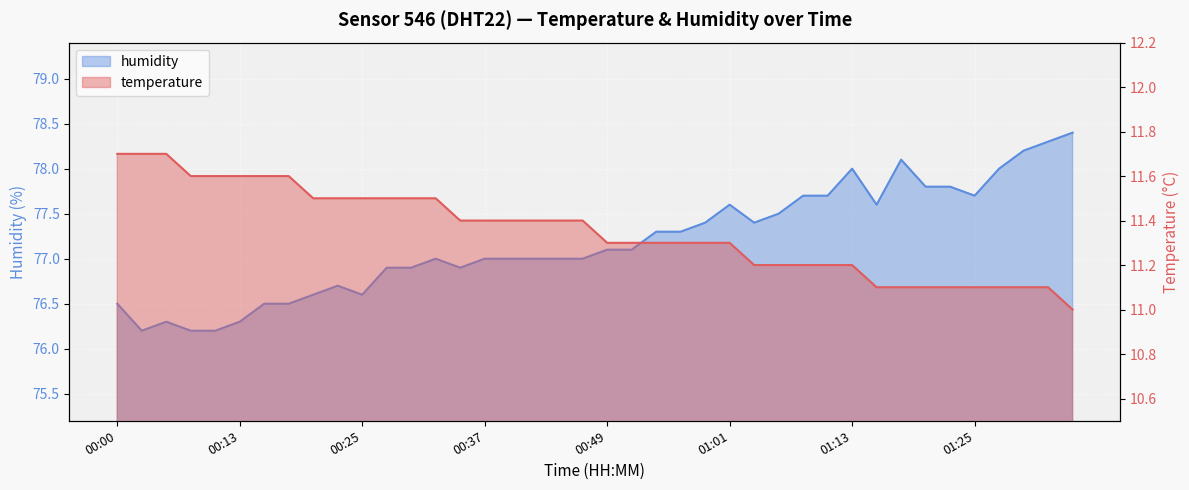

Which category has the highest value across all series?

01:35